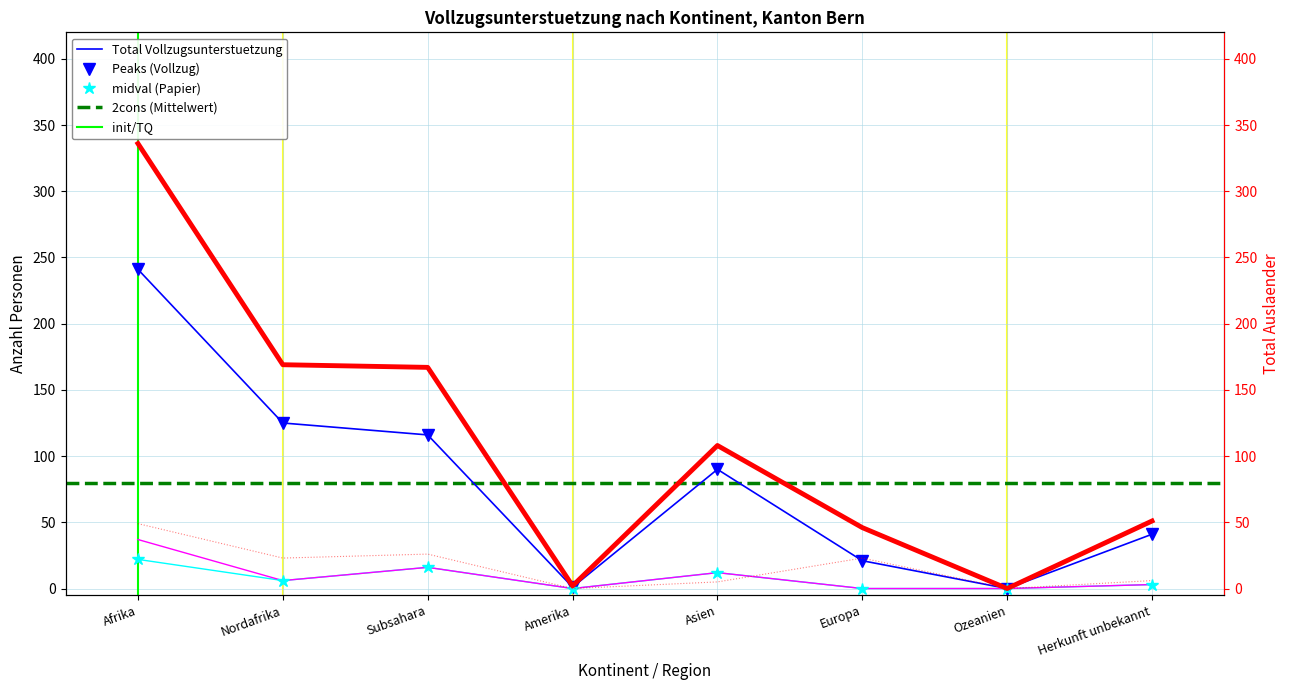

At which category is the sum across all series the highest?

Afrika